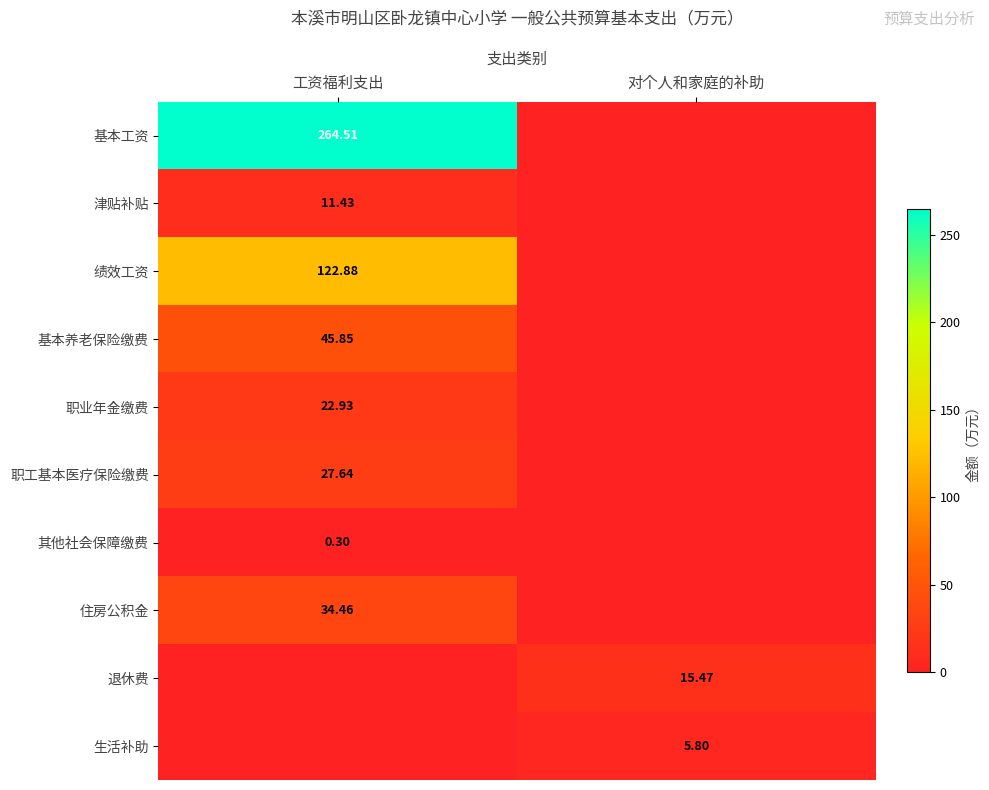

Is the value of 其他社会保障缴费 at 工资福利支出 greater than the value of 生活补助 at 对个人和家庭的补助?

No